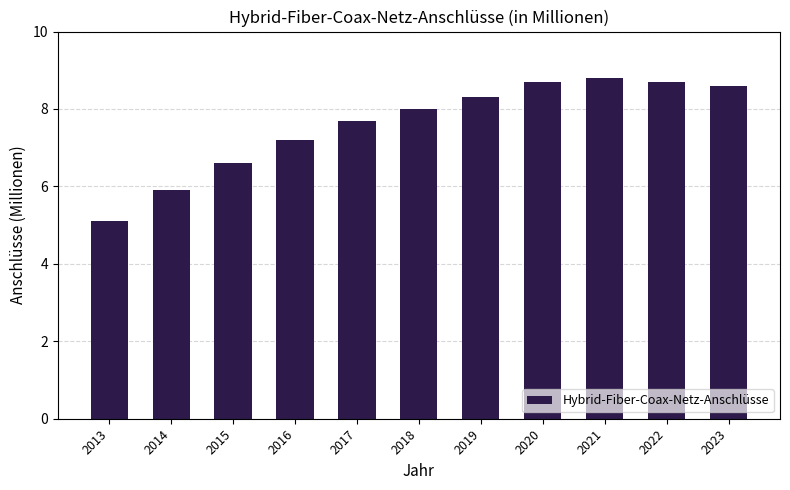

What is the value of the 11th bar from the left?

8.6